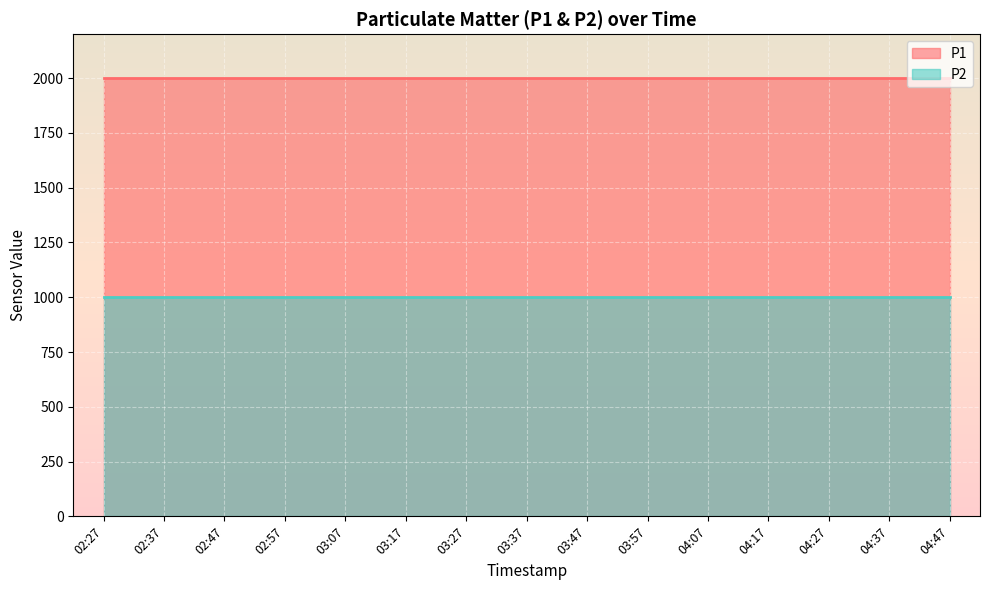

Which series has the largest total across all categories?

P1